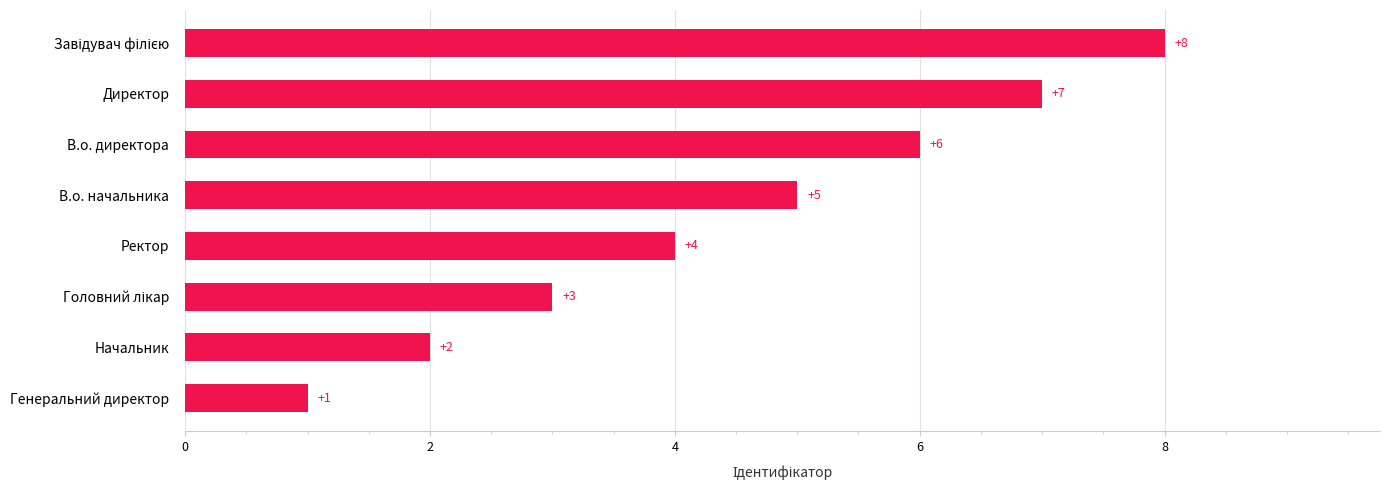

At which label is the value closest to 4?

Ректор